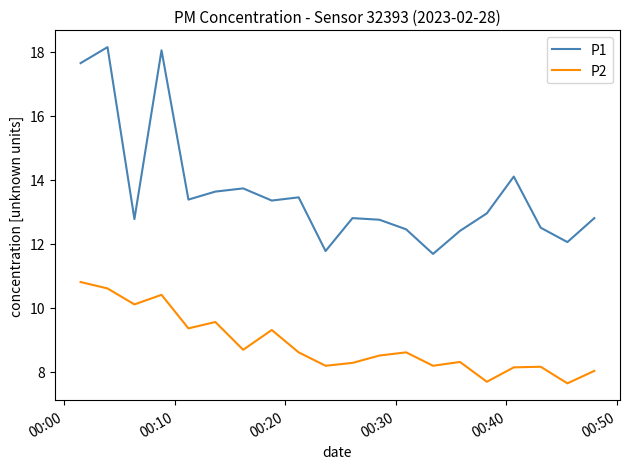

List the series in order of their peak value, highest first.

P1, P2